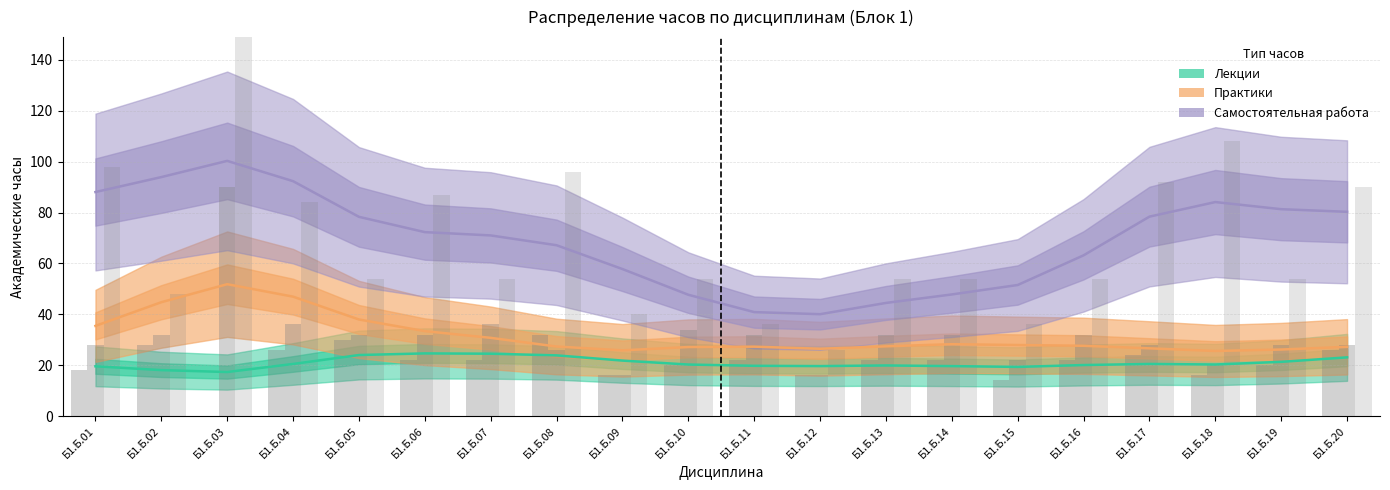

What is the value of the Лекции bar at the 3rd from the left?

17.3